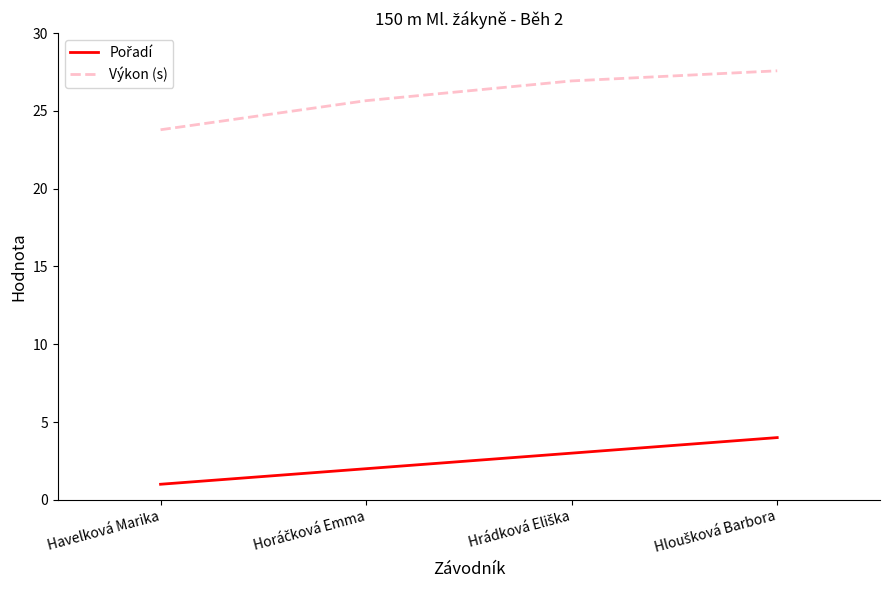

True or false: Výkon (s) has more than 2 interior local peaks.

False